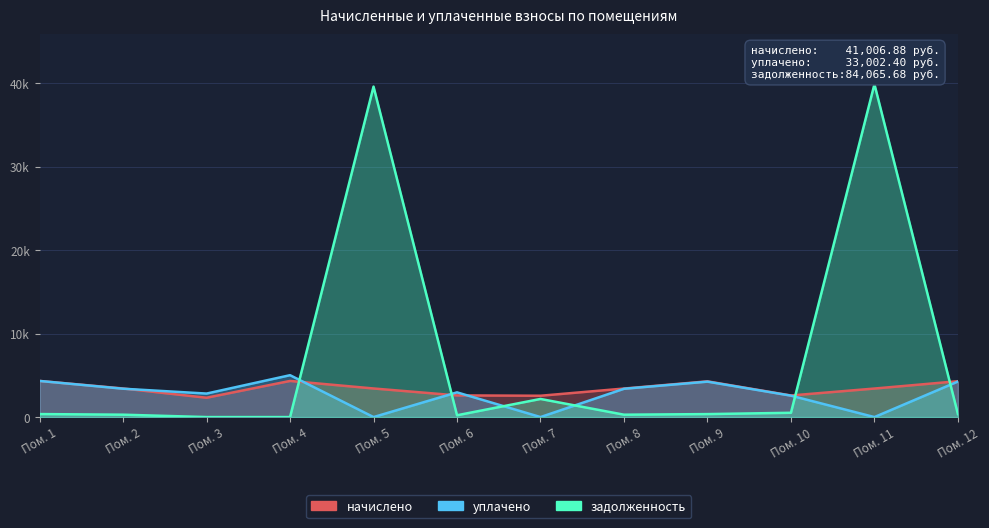

True or false: начислено and задолженность intersect in this chart.

True